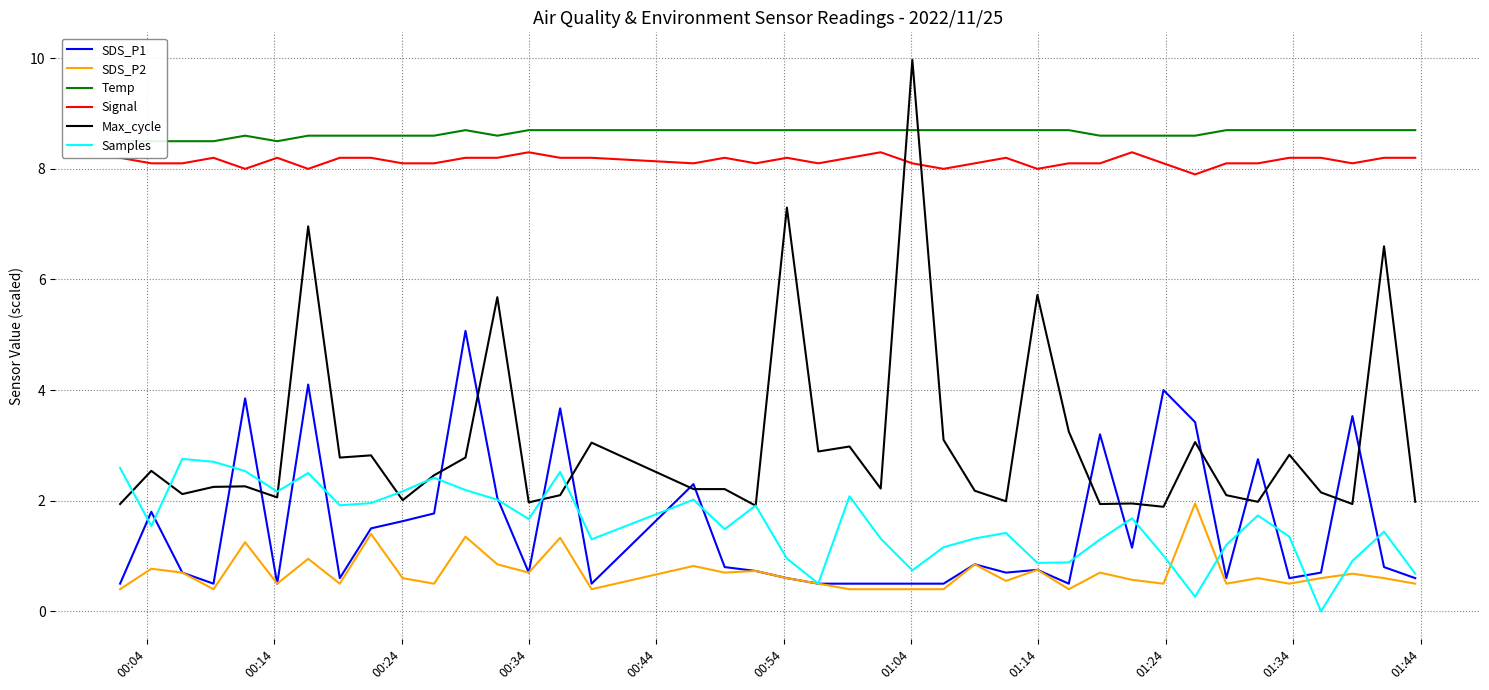

True or false: Max_cycle and SDS_P2 cross at least once.

False